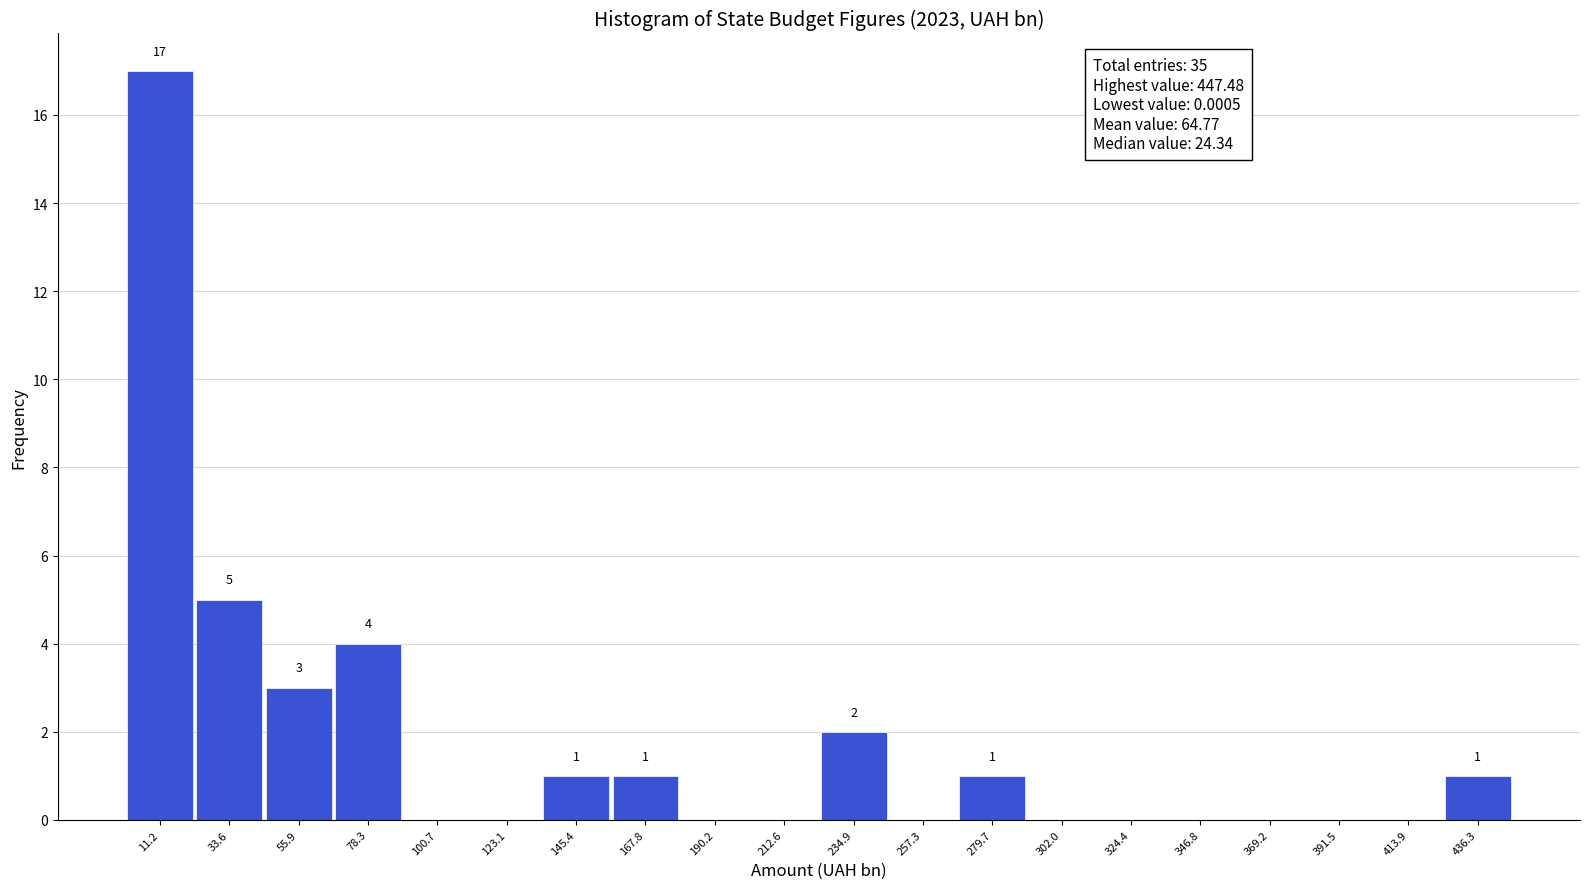

Which range on the x-axis has the tallest bar?

0 to 20